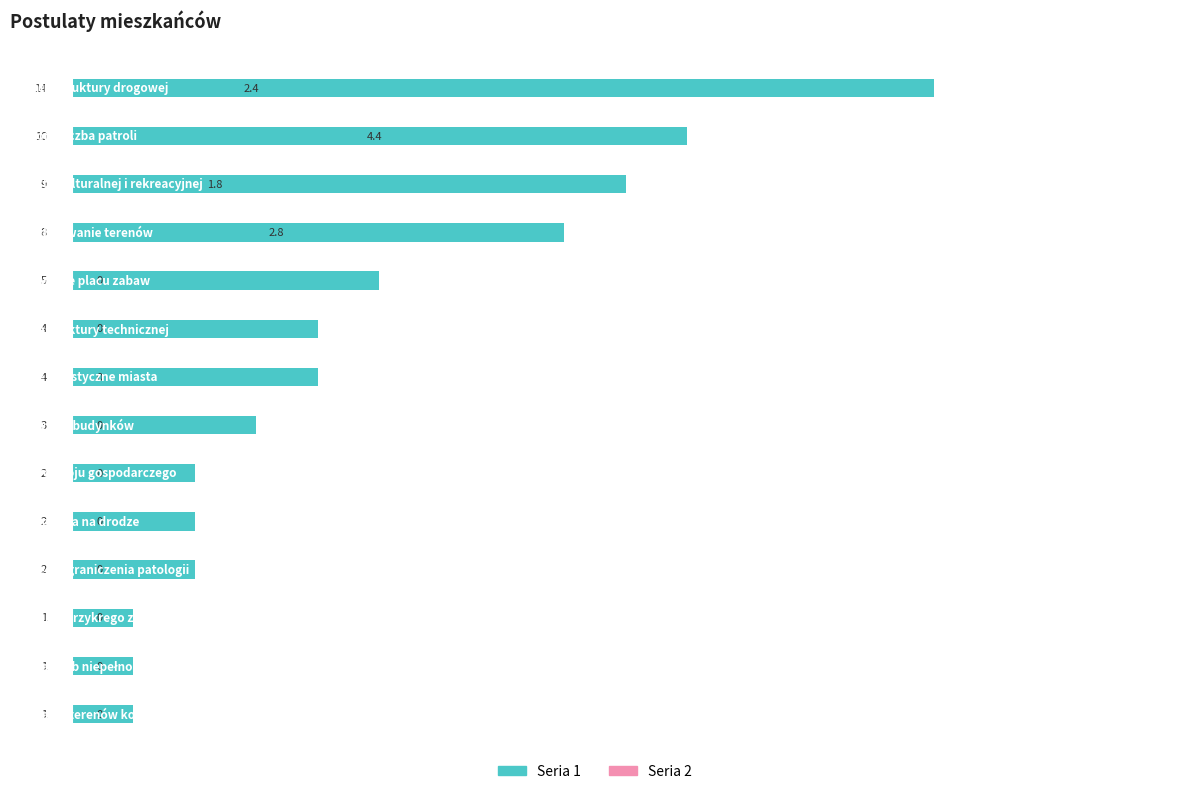

Which series has the largest total across all categories?

Seria 1